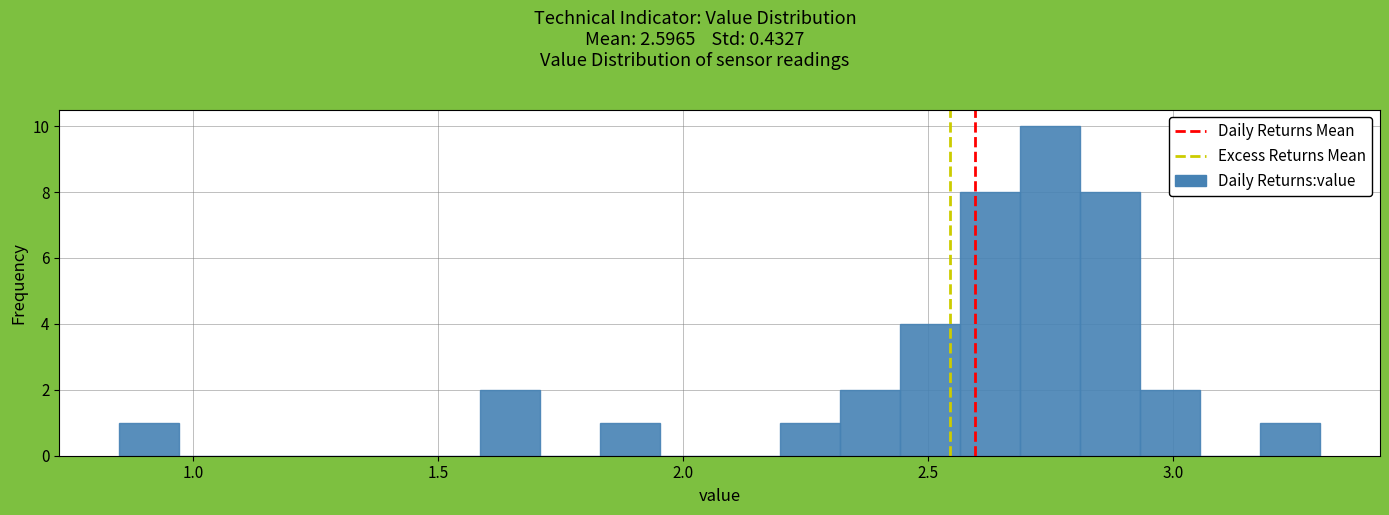

Read against the x-axis, roughly where is the centre of the tallest bar?

2.75